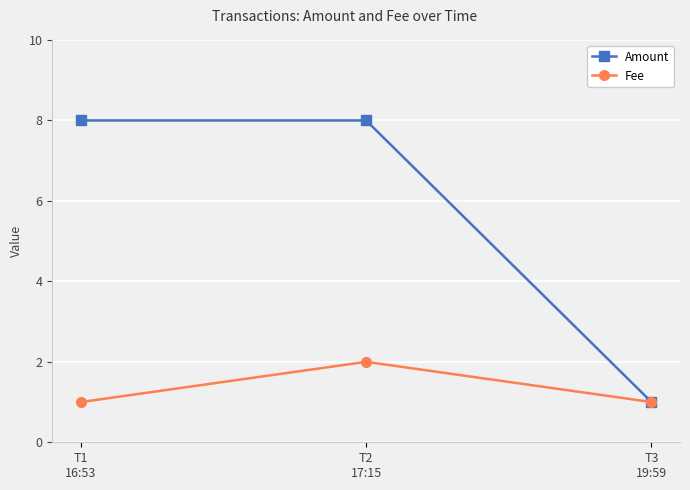

The Amount series shows 8 at T2
17:15. True or false?

True